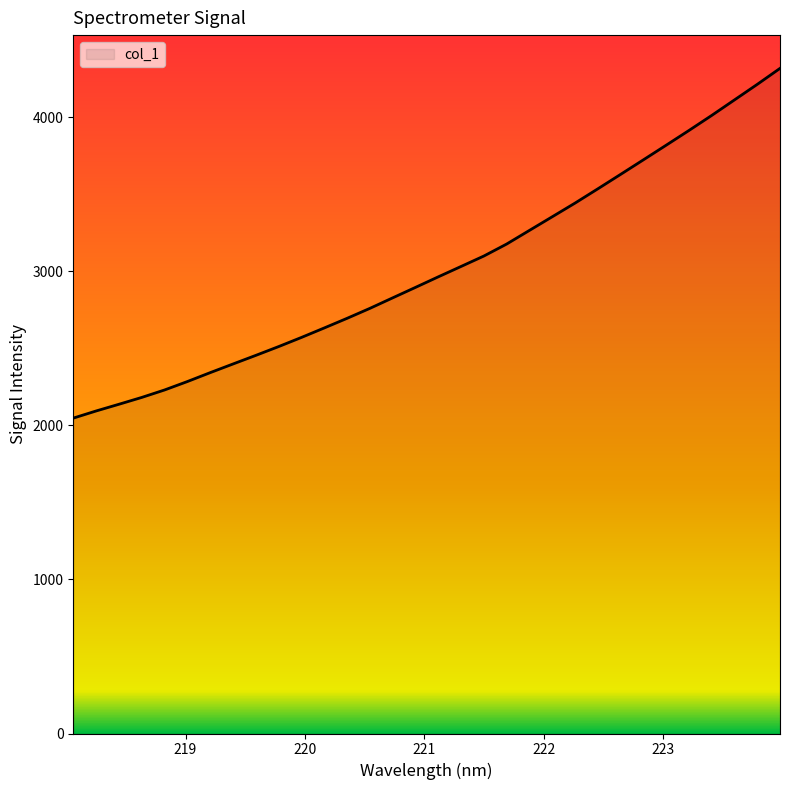

What is the greatest value displayed?

4317.3